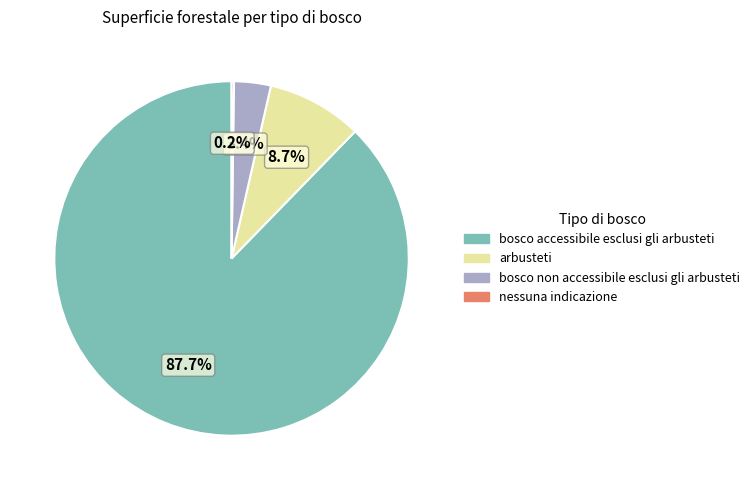

What percentage is the arbusteti slice, to the nearest percent?

9%